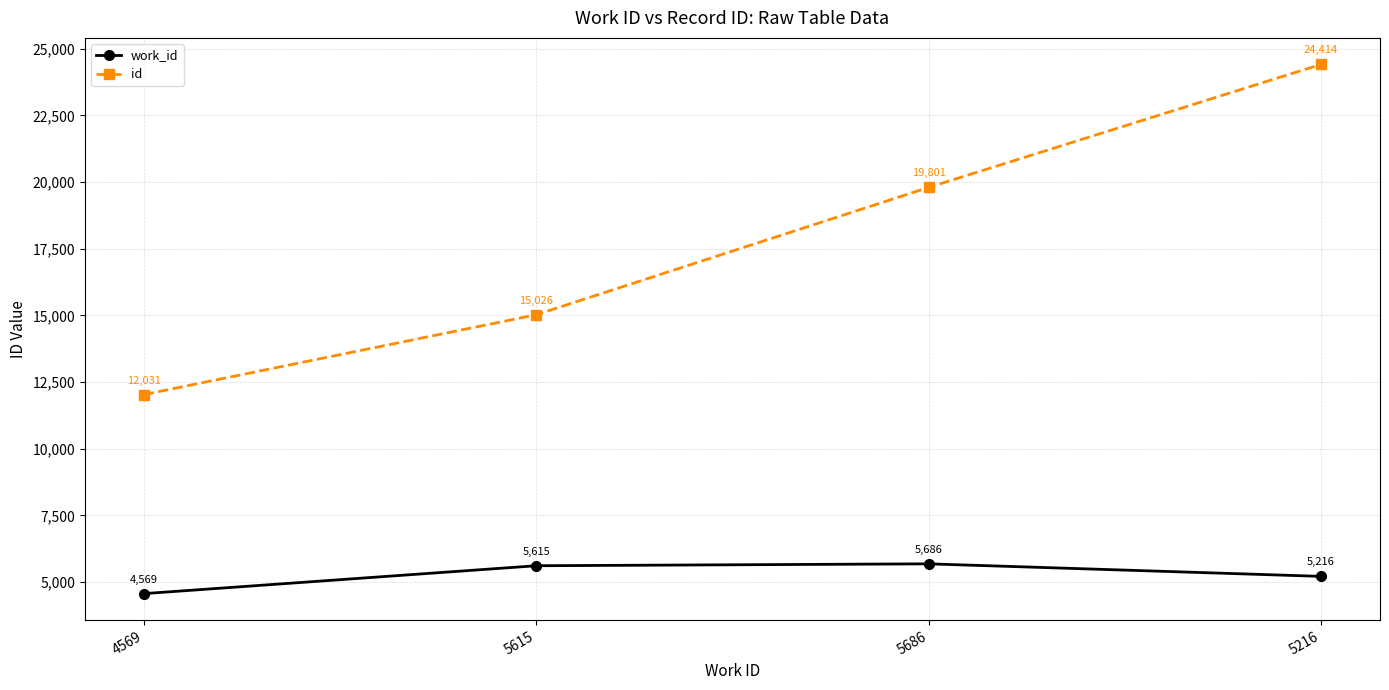

In work_id, how many points are higher than both neighbors (excluding endpoints)?

1